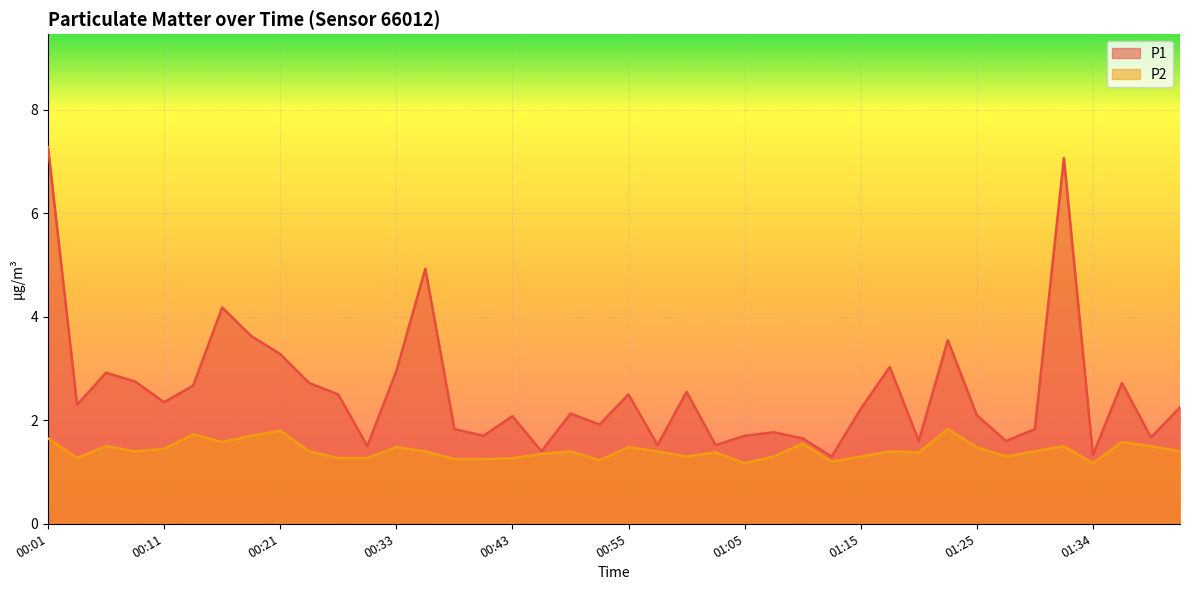

What is the total value across all series at 01:34?

2.5